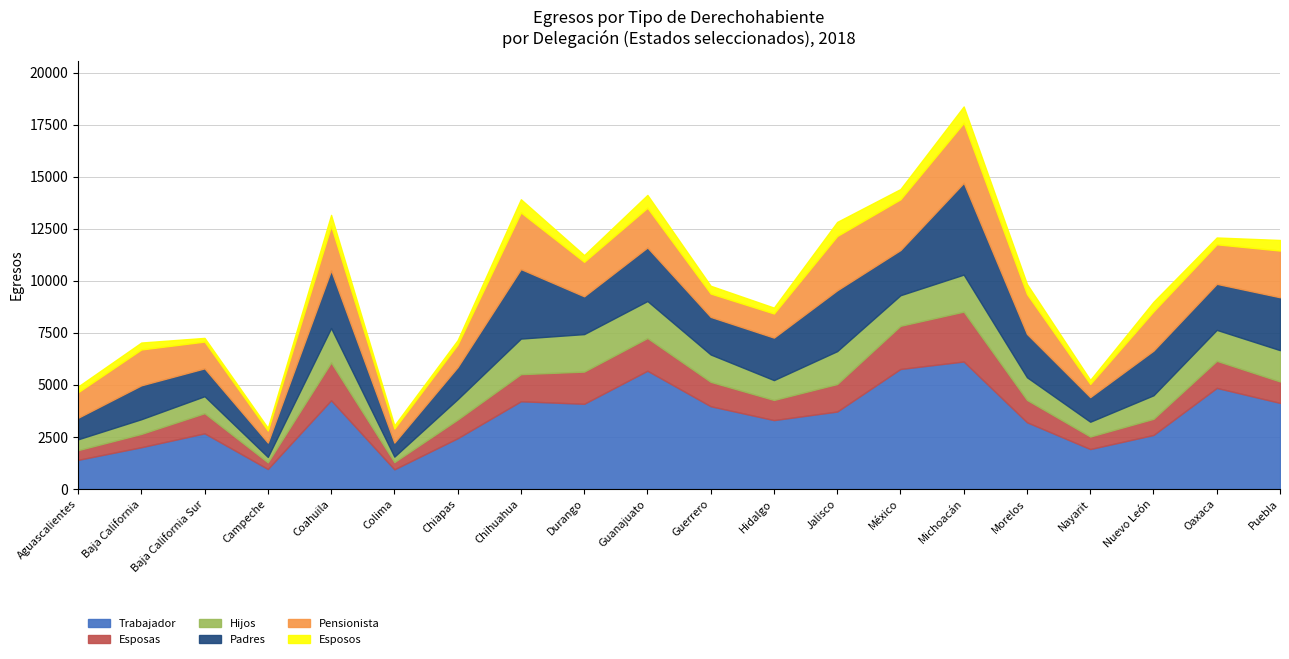

What is the difference between the highest and lowest values at Guerrero?

3603